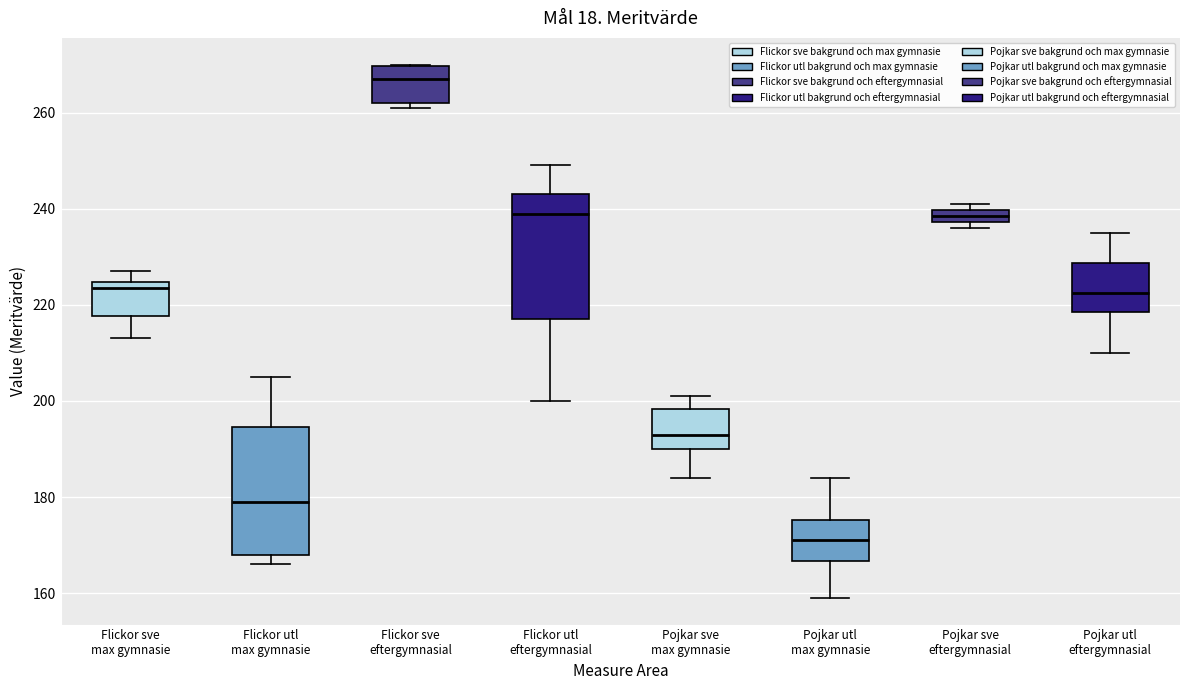

Which box's median line is the lowest?

Pojkar utl max gymnasie